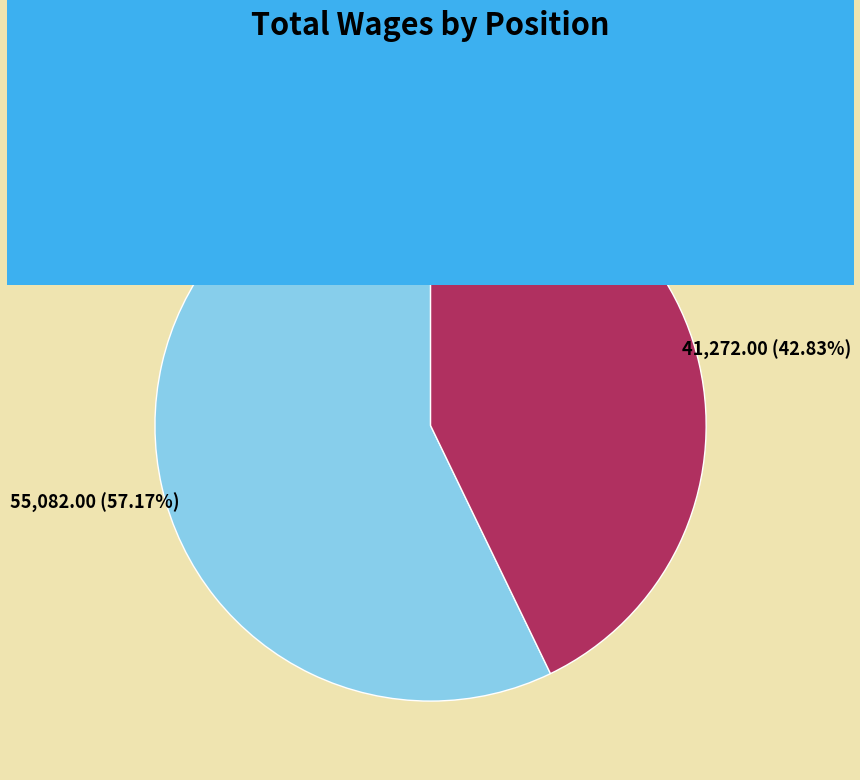

Approximately how many times larger is the value at Manager III compared to Manager II, Journey?

1.3